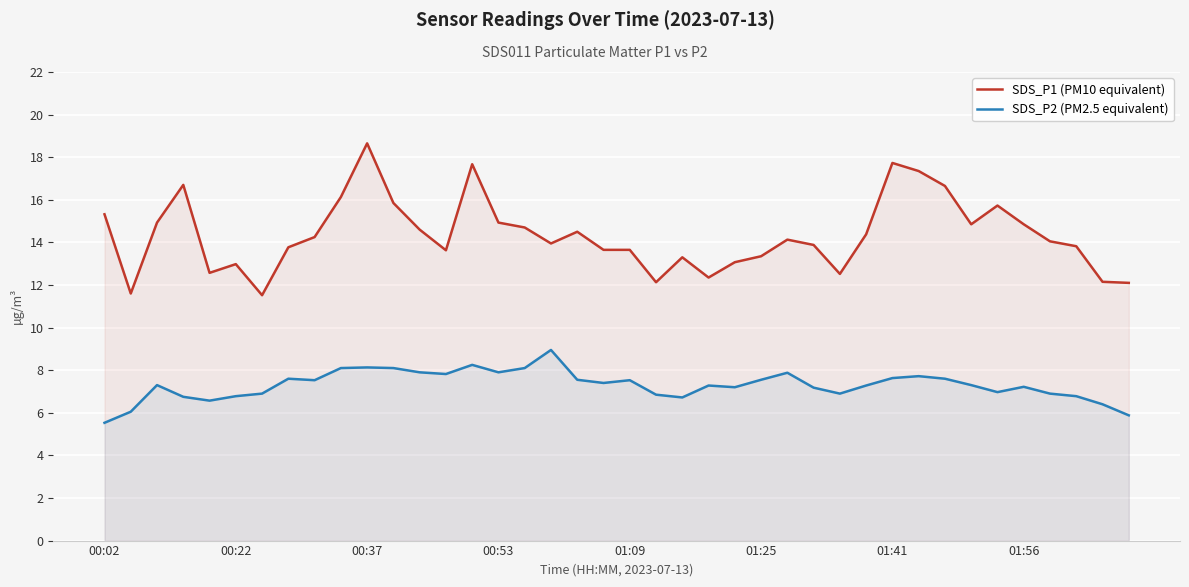

What are all the series names shown in the legend?

SDS_P1 (PM10 equivalent), SDS_P2 (PM2.5 equivalent)